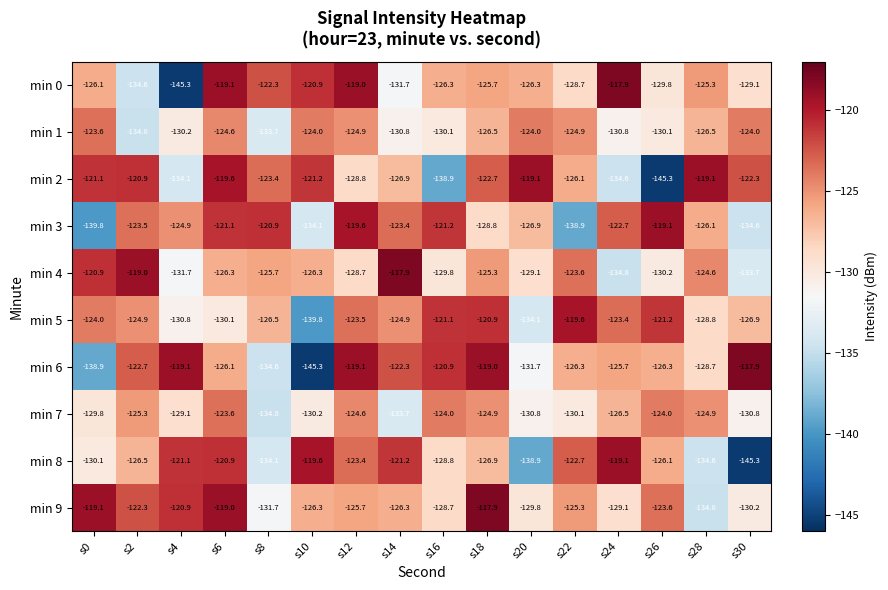

What is the difference between the maximum and minimum values in the min 0 series?

27.4